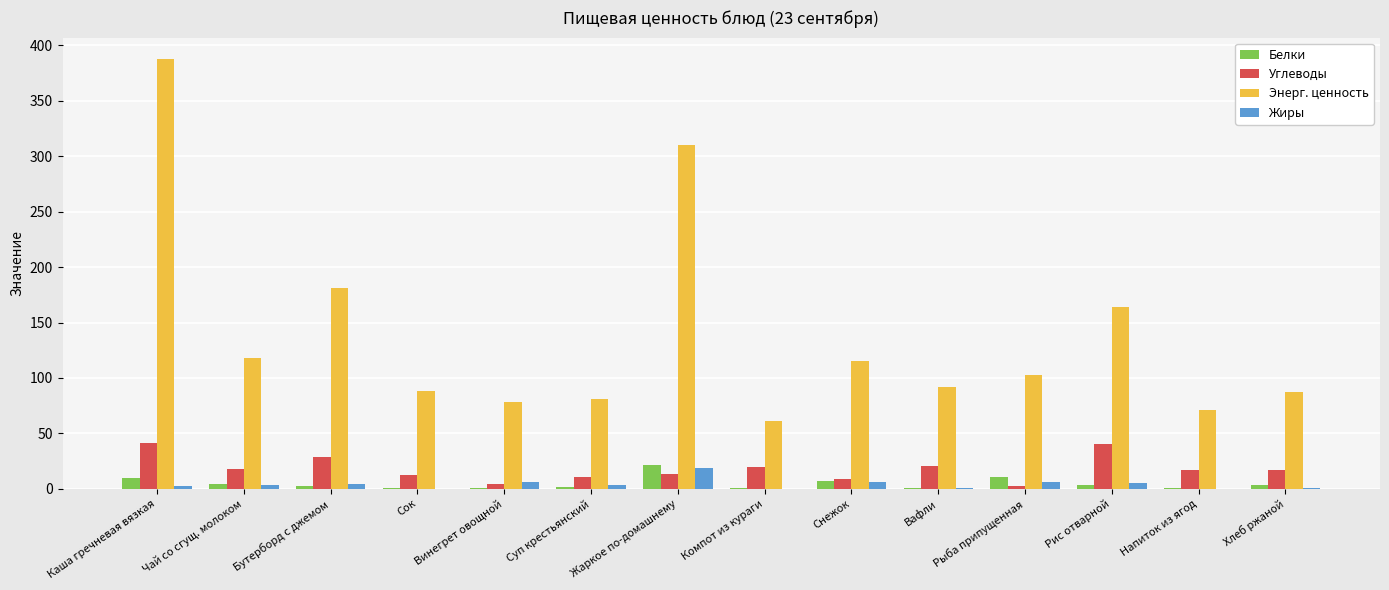

What is the highest value of the Энерг. ценность series?

387.7